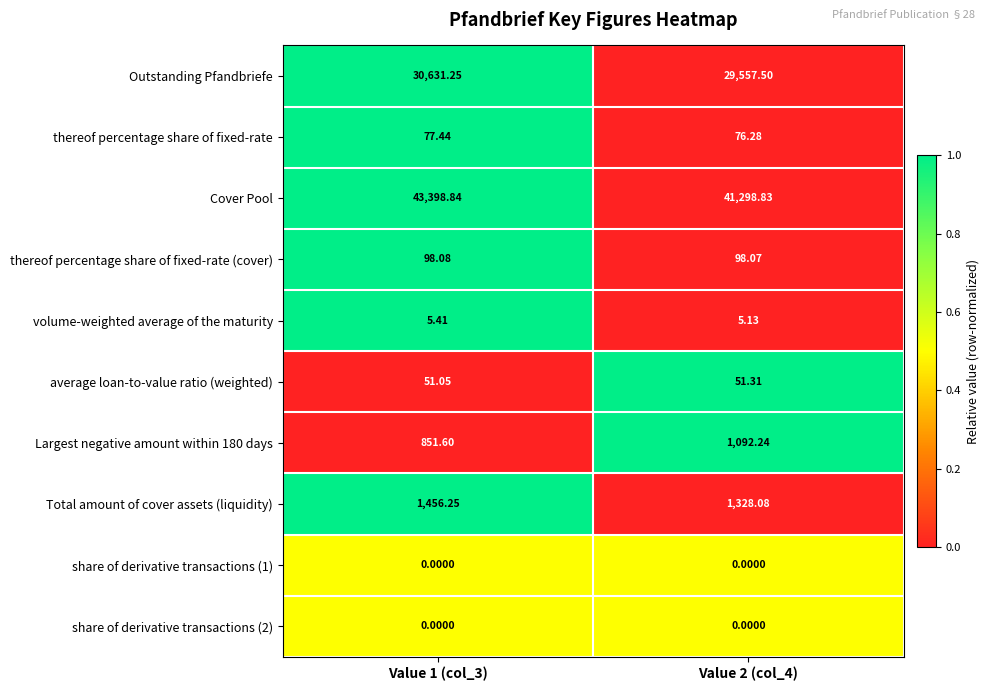

How many data points in thereof percentage share of fixed-rate are above 77?

1